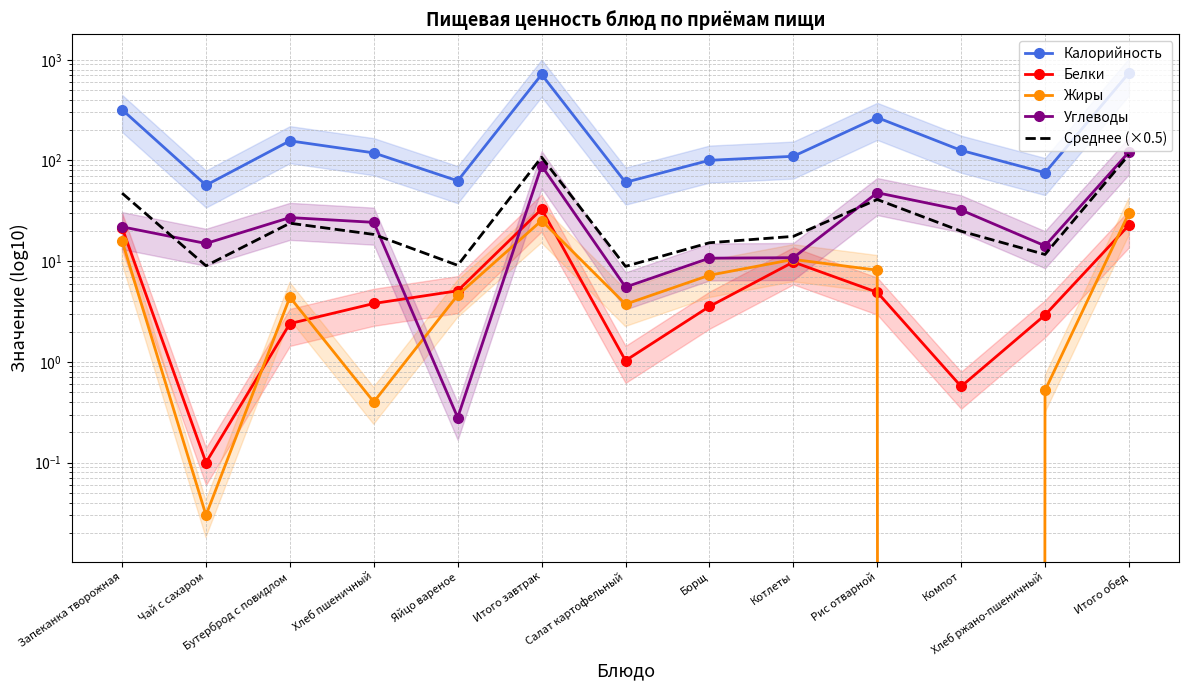

Is this an area chart (filled region under the line)?

No